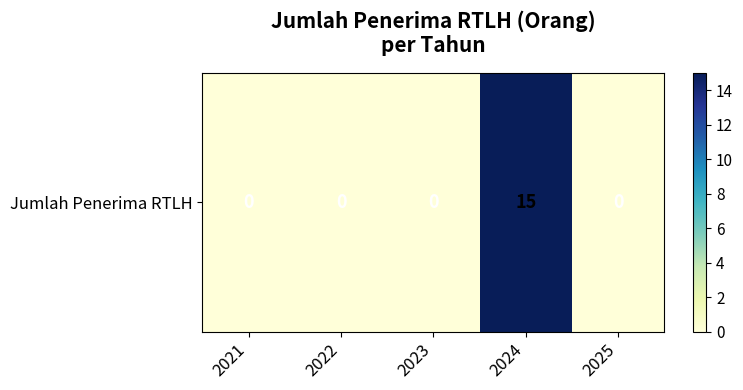

Reading right to left, what are all the values shown in this chart?

0	15	0	0	0